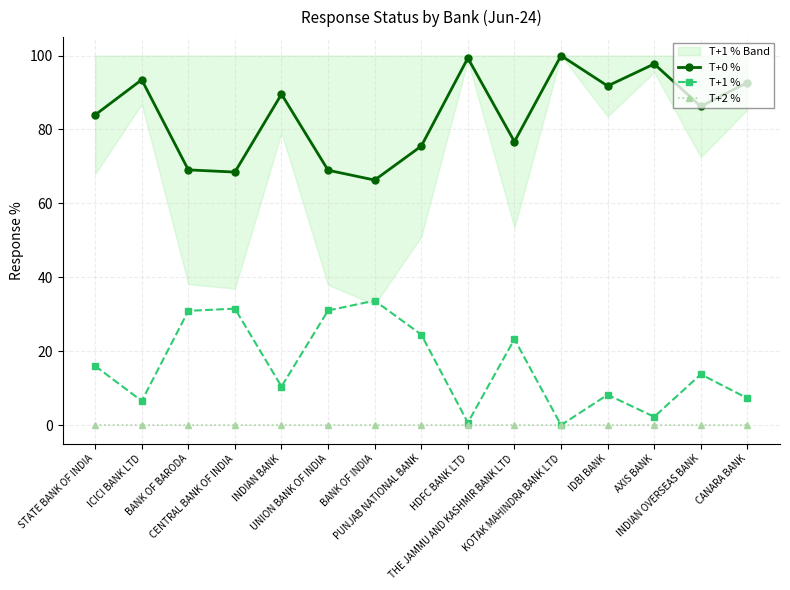

Where is the first local minimum for T+0 %?

CENTRAL BANK OF INDIA